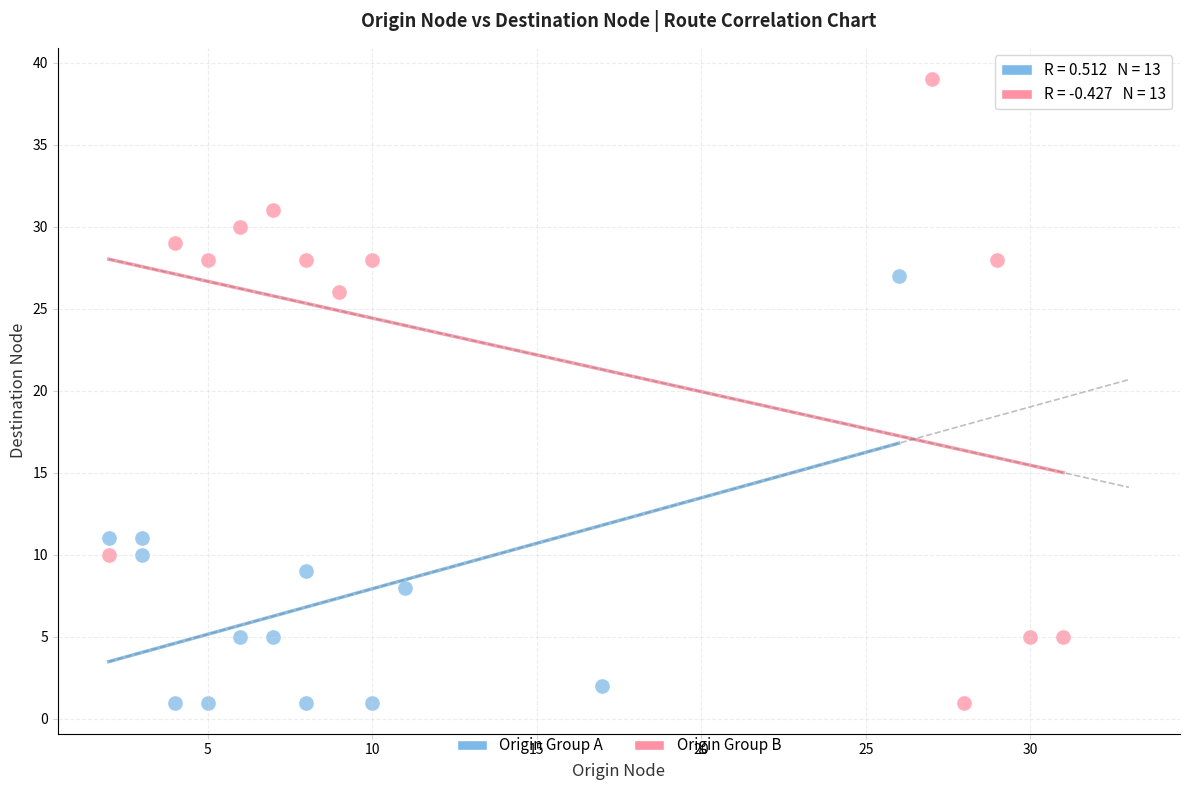

Which series contains the highest Y value?

Origin Group B